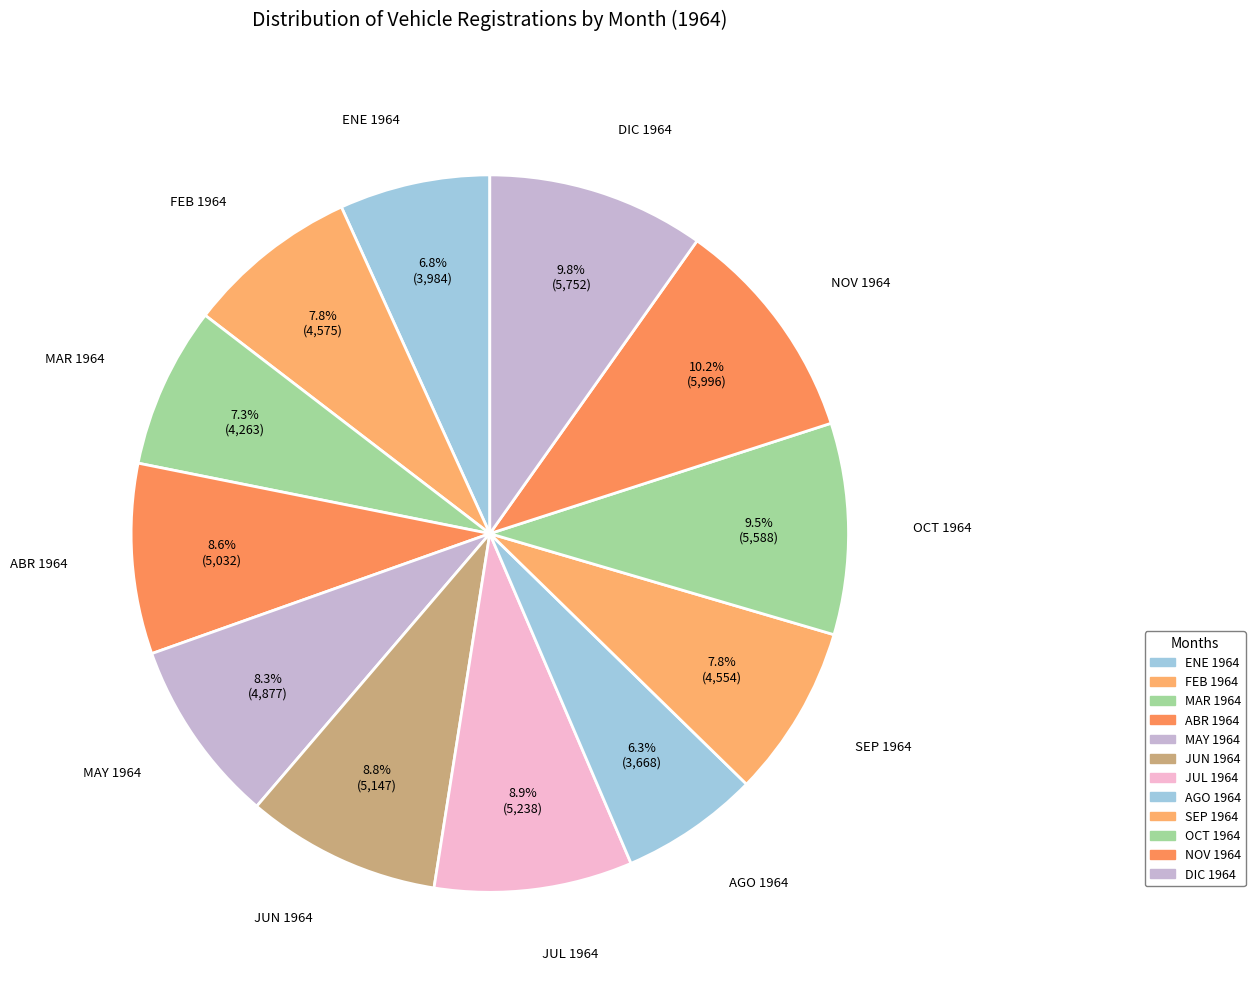

To the nearest percent, what percentage of the pie is AGO 1964?

6%